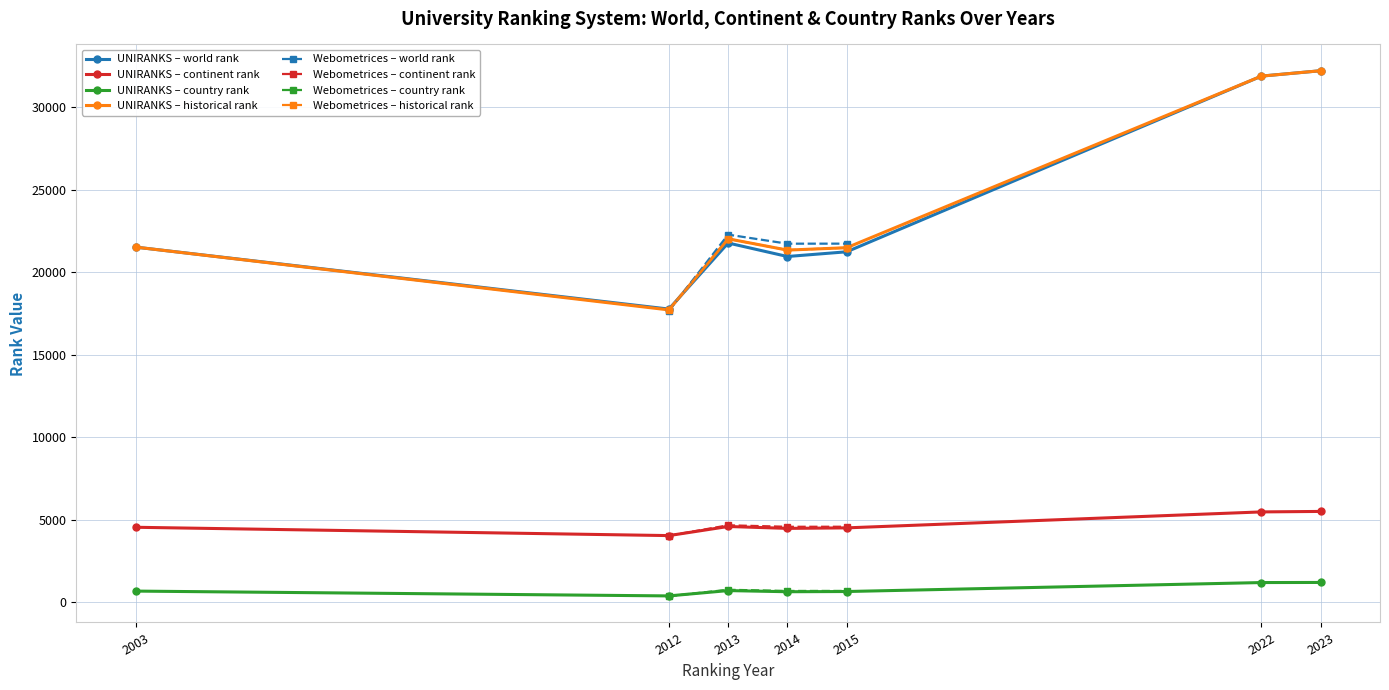

Reading right to left, list all the values displayed in this chart.

world rank: 21721.0	21718.0	22267.0	17656.0	32197.0	31871.0	21227.0	20942.0	21760.0	17757.0	21511.0
continent rank: 4571.0	4568.0	4658.0	4026.0	5498.0	5469.0	4502.0	4471.0	4586.0	4034.0	4538.0
country rank: 683.0	680.0	752.0	363.0	1195.0	1189.0	646.0	633.0	703.0	380.0	672.0
historical rank: 21474.0	21330.0	22013.5	17706.5	32197.0	31871.0	21474.0	21330.0	22013.5	17706.5	21511.0